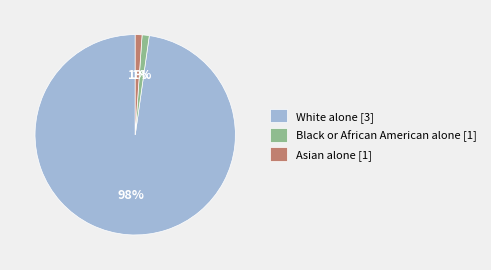

The White alone [3] slice represents 98% of the pie. True or false?

True